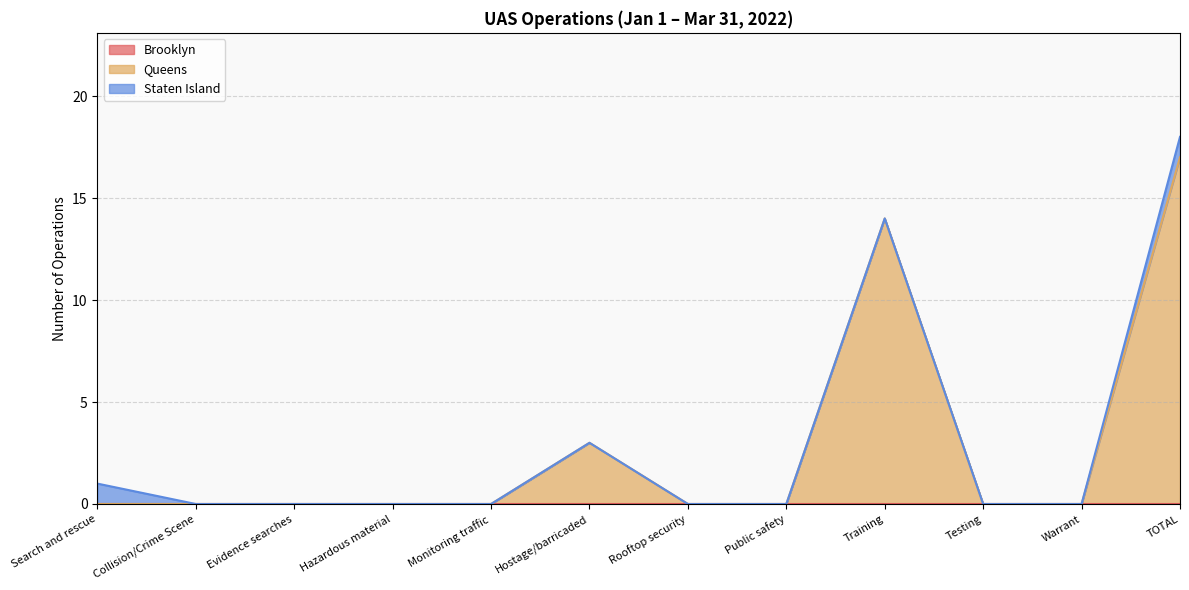

What position from the left is TOTAL?

12